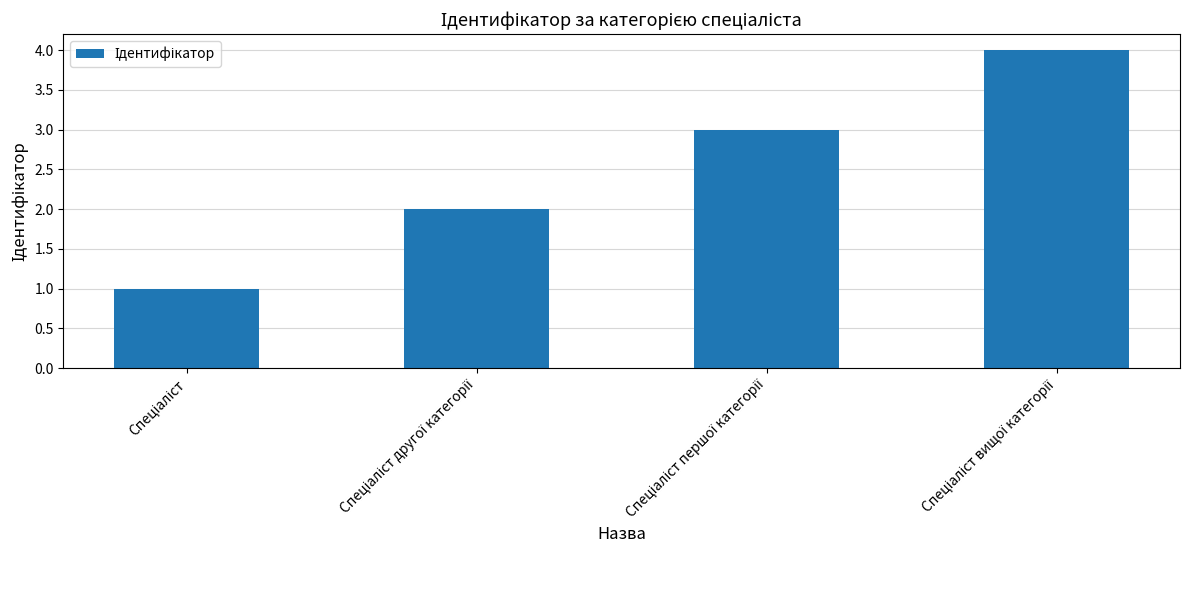

How many values are between 2 and 4?

3